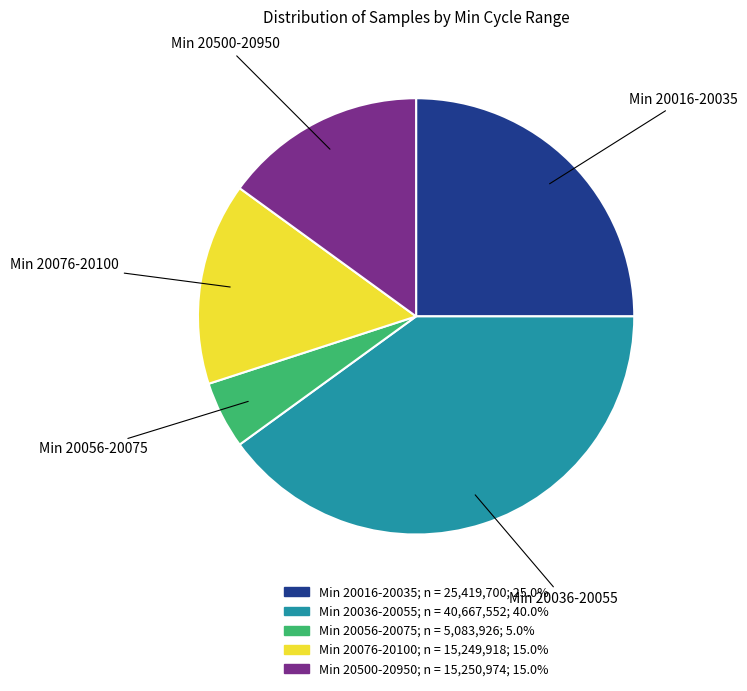

Which category has the biggest portion of the pie?

Min 20036-20055